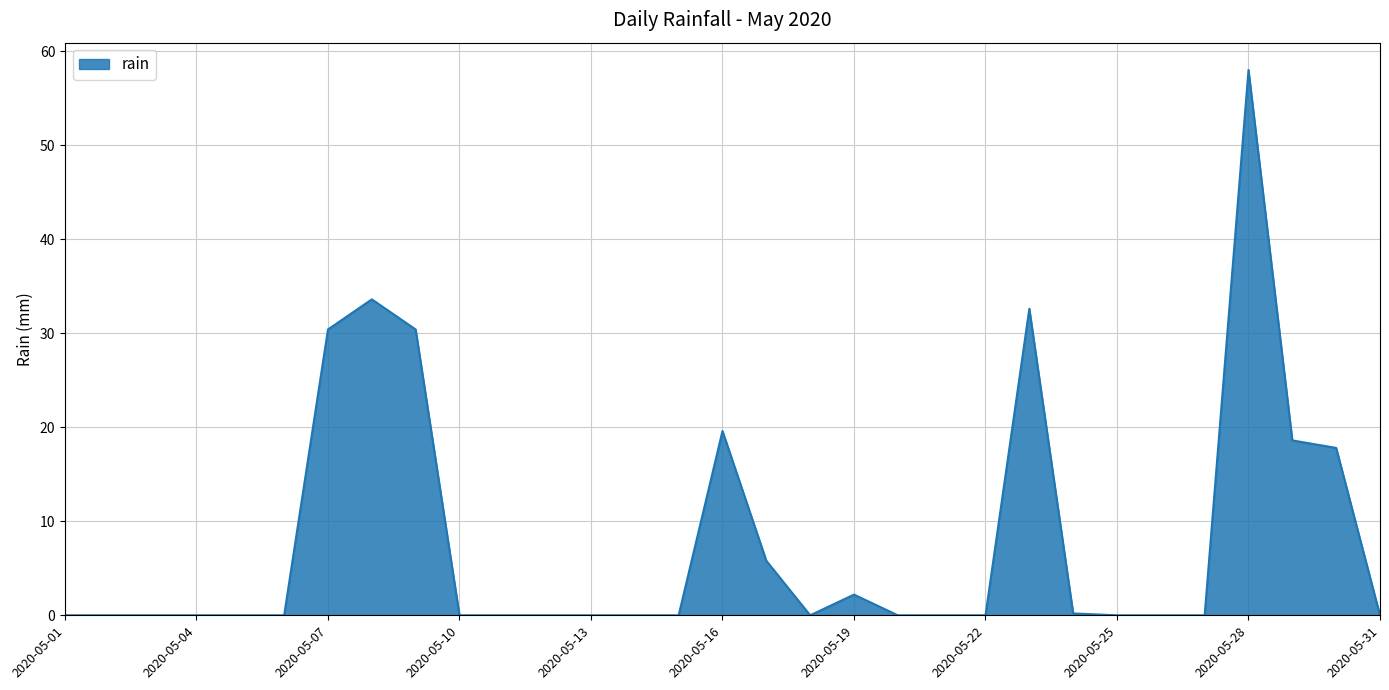

Reading left to right, list all the values displayed in this chart.

0.0	0.0	0.0	0.0	0.0	0.0	30.4	33.6	30.4	0.0	0.0	0.0	0.0	0.0	0.0	19.6	5.8	0.0	2.2	0.0	0.0	0.0	32.6	0.2	0.0	0.0	0.0	58.0	18.6	17.8	0.0